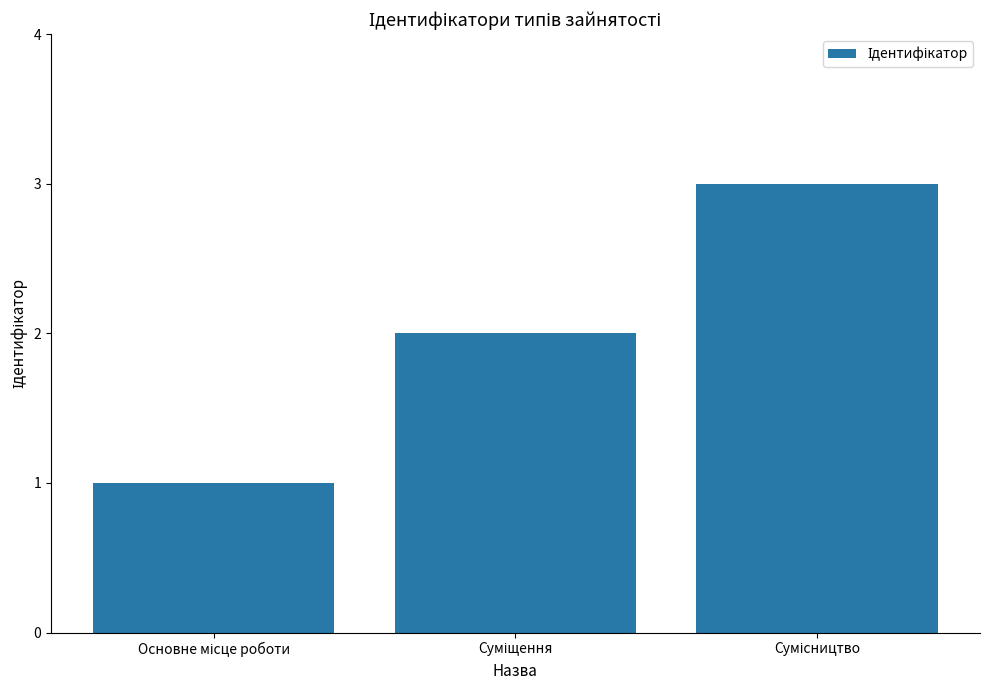

How many values are between 1 and 3?

3